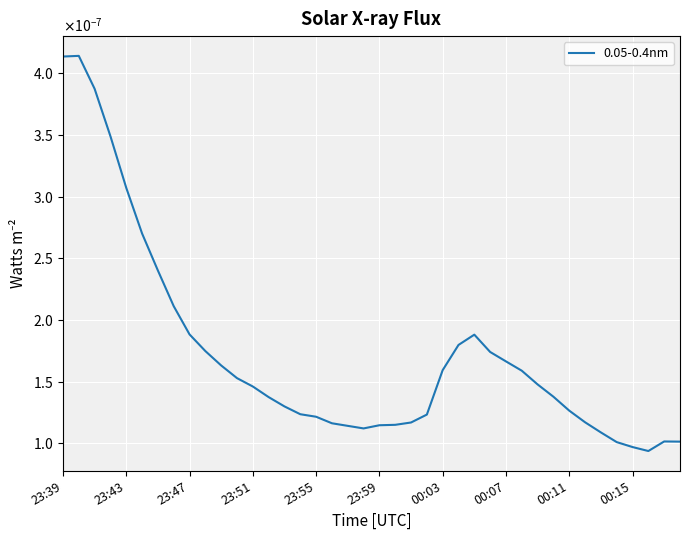

Is this an area chart (filled region under the line)?

No